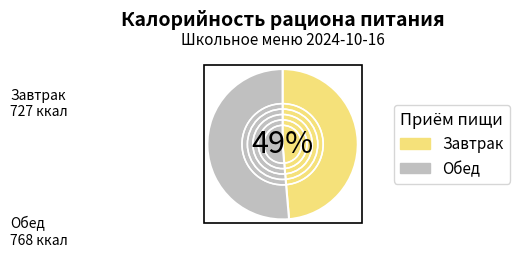

What is the largest slice in the pie chart?

Обед